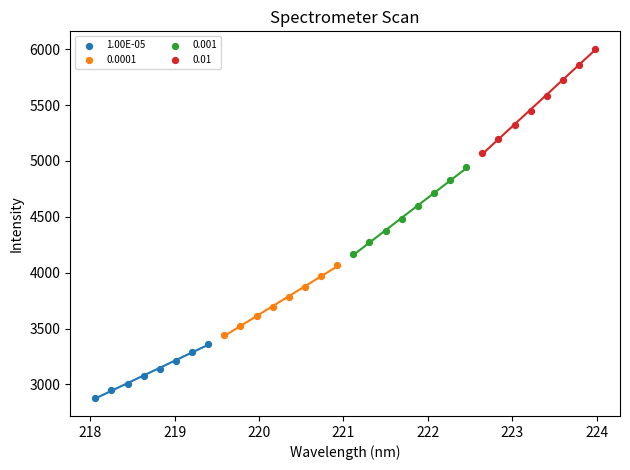

Which series contains the lowest Y value?

1.00E-05